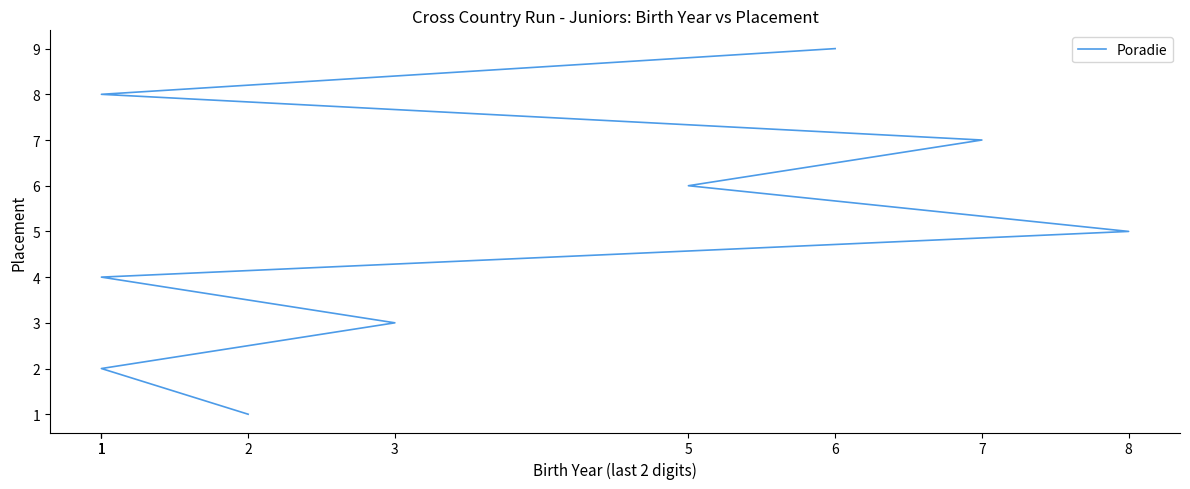

Does the chart have visible grid lines?

No